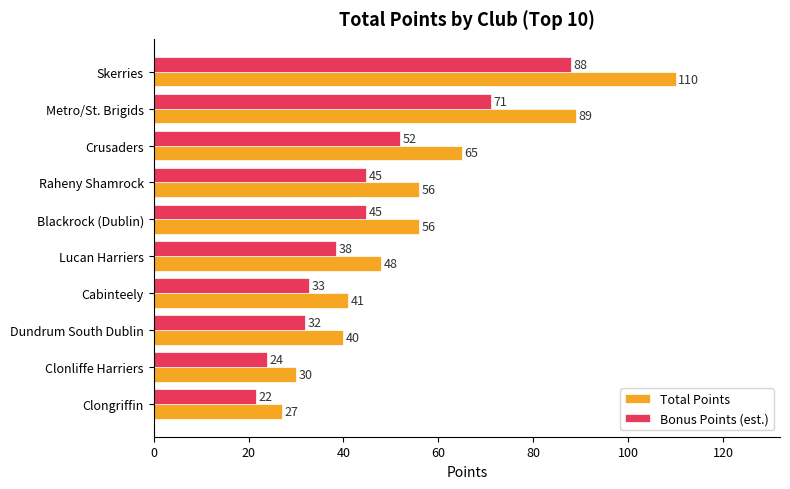

True or false: Bonus Points (est.) has a value of 38.4 at Lucan Harriers.

True